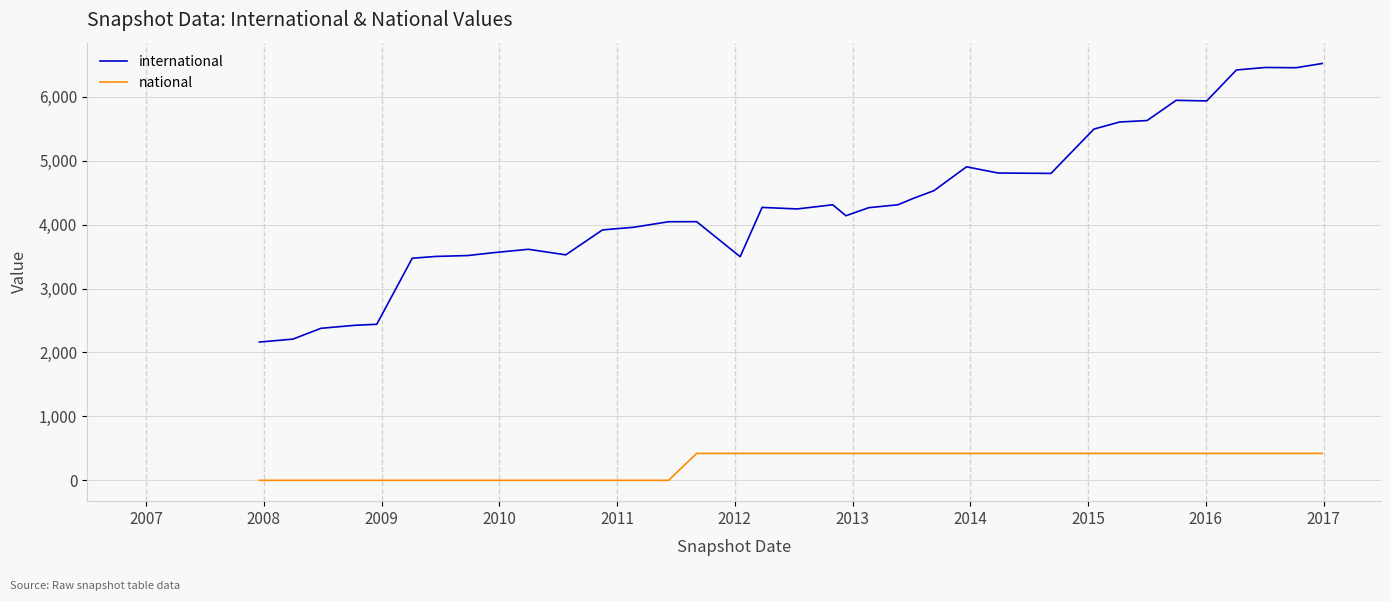

What is the lowest value of the international series?

2163